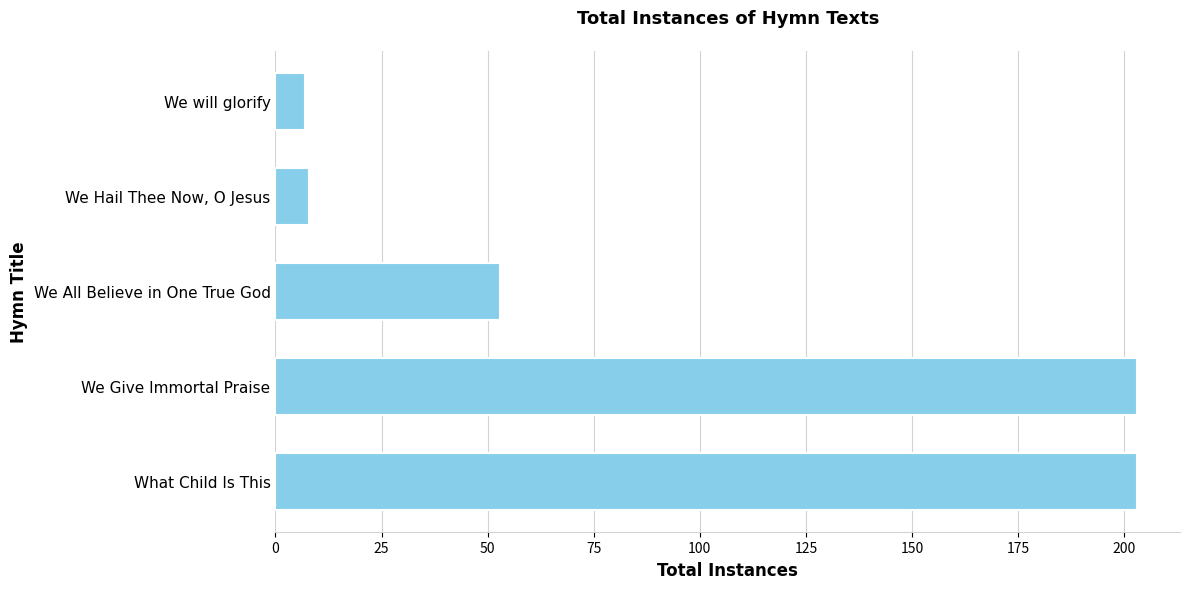

Does the chart contain stacked bars?

No